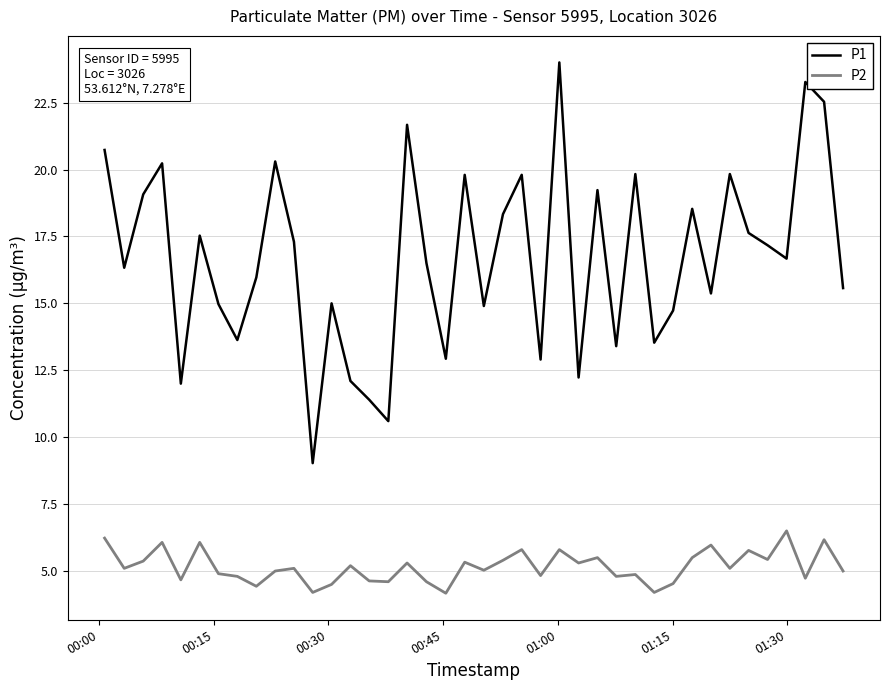

What is the minimum value for P2?

4.2